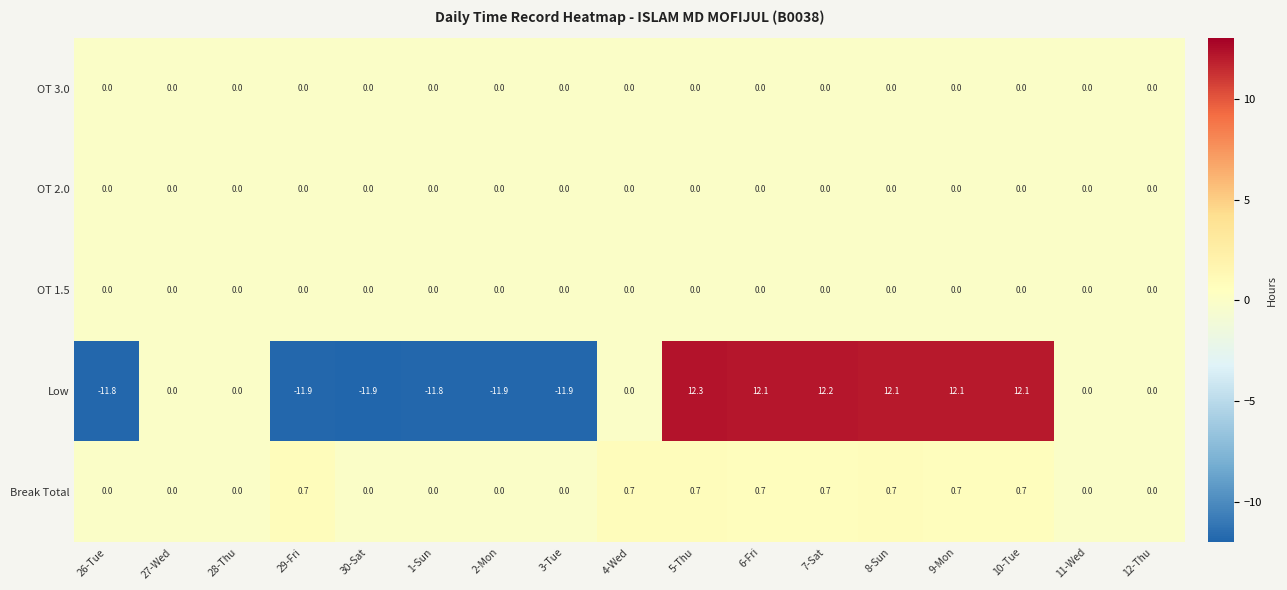

What is the spread (max minus min) of values at 30-Sat?

11.9